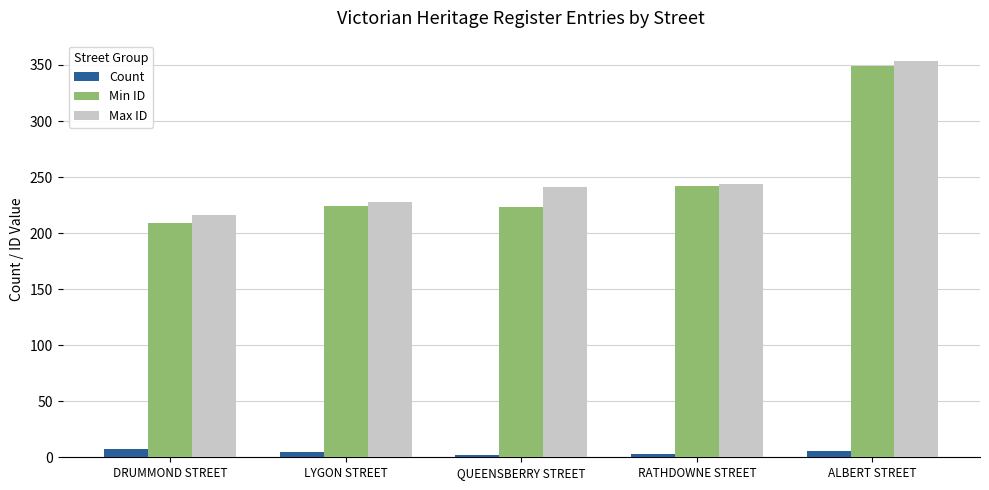

At how many categories does at least one series exceed 104?

5